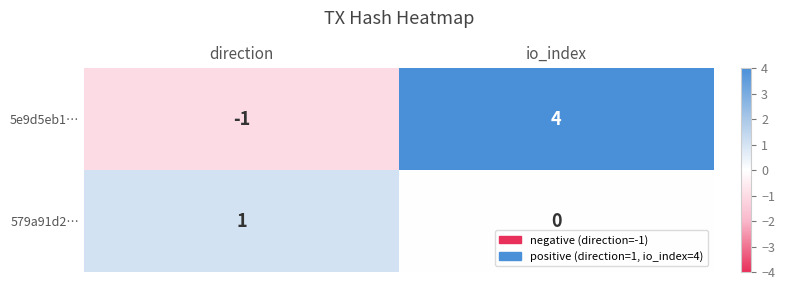

Read the 5e9d5eb1… value at io_index.

4